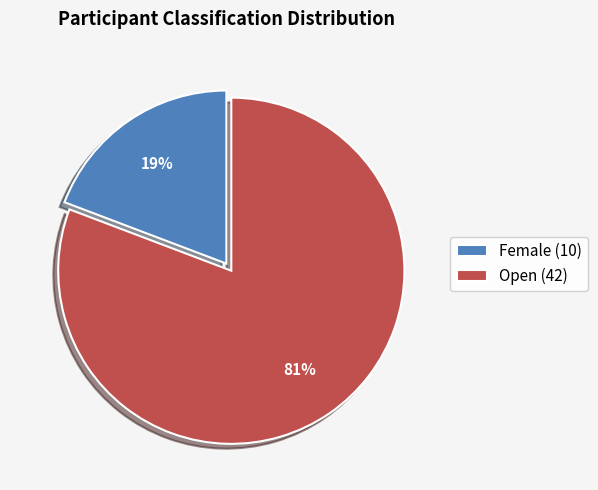

True or false: Female accounts for 19% of the total.

True